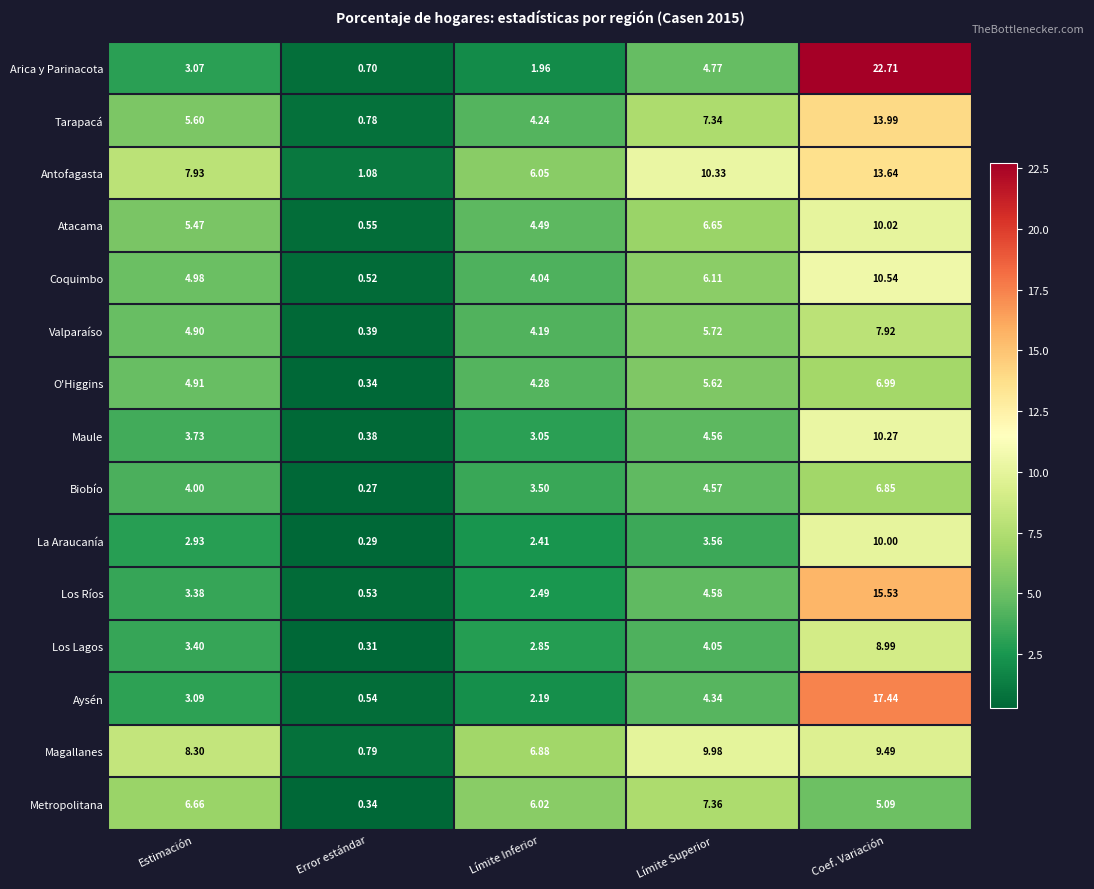

How many distinct data groups are displayed?

15